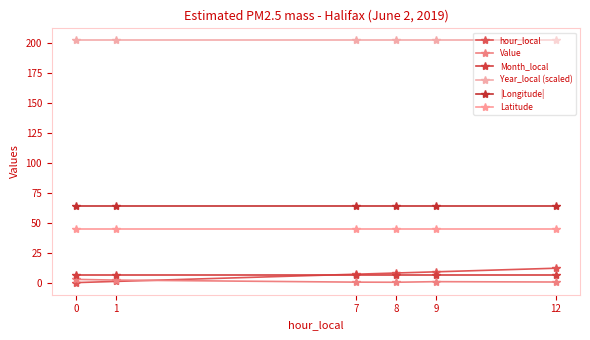

Reading left to right, extract all data points from this chart.

hour_local: 0.0	1.0	7.0	8.0	9.0	12.0
Value: 2.7	2.1	0.4	0.3	0.8	0.5
Month_local: 6.0	6.0	6.0	6.0	6.0	6.0
Year_local (scaled): 201.9	201.9	201.9	201.9	201.9	201.9
|Longitude|: 63.6	63.6	63.6	63.6	63.6	63.6
Latitude: 44.6	44.6	44.6	44.6	44.6	44.6